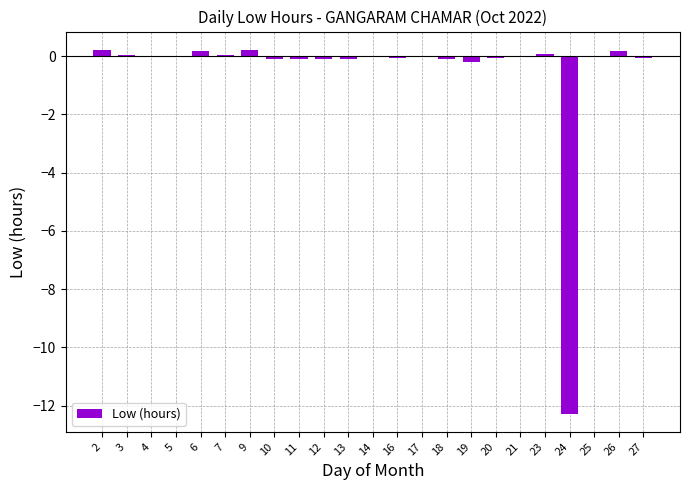

The chart shows a value of 0.0 at 3. True or false?

True